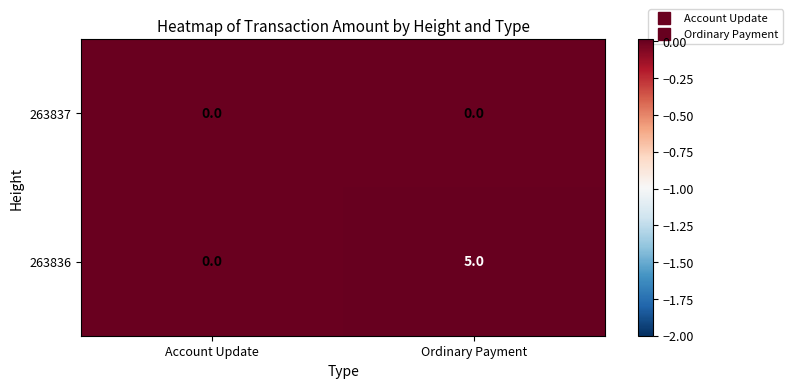

Between Account Update and Ordinary Payment, which series saw the biggest shift?

263836